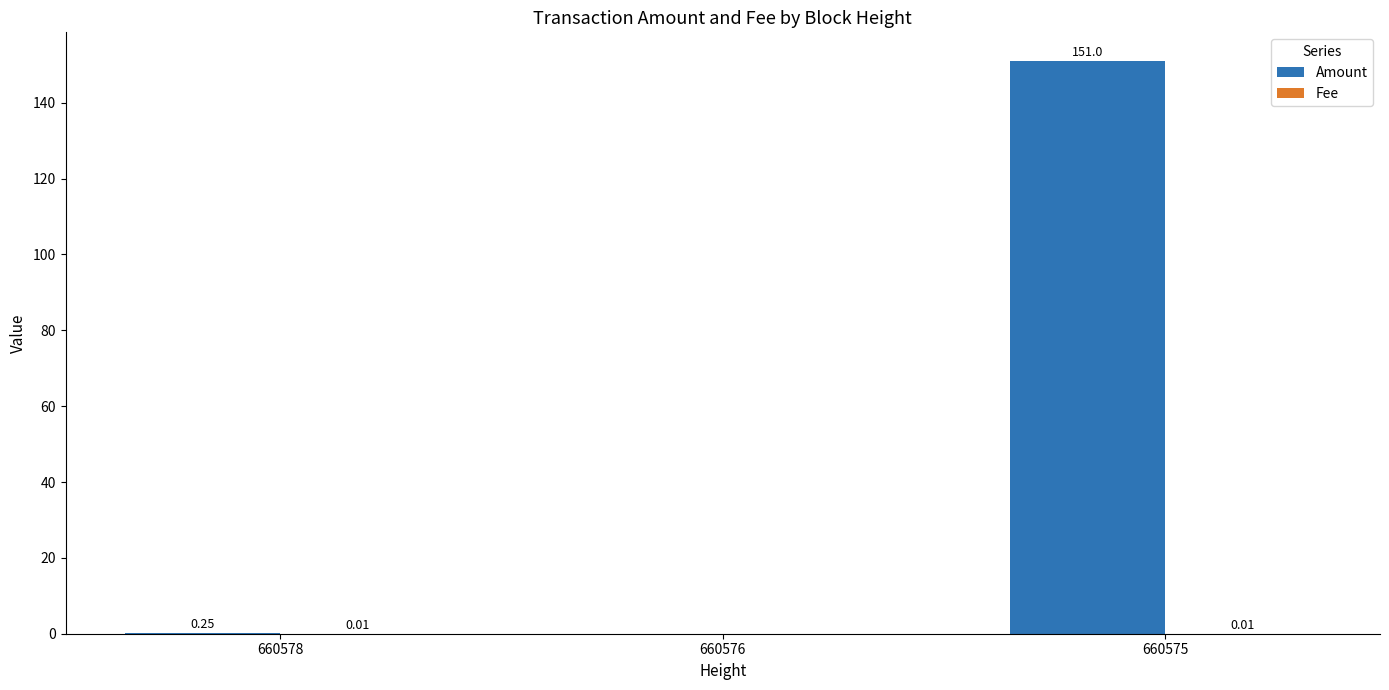

Where is Amount nearest to the value 75?

660578